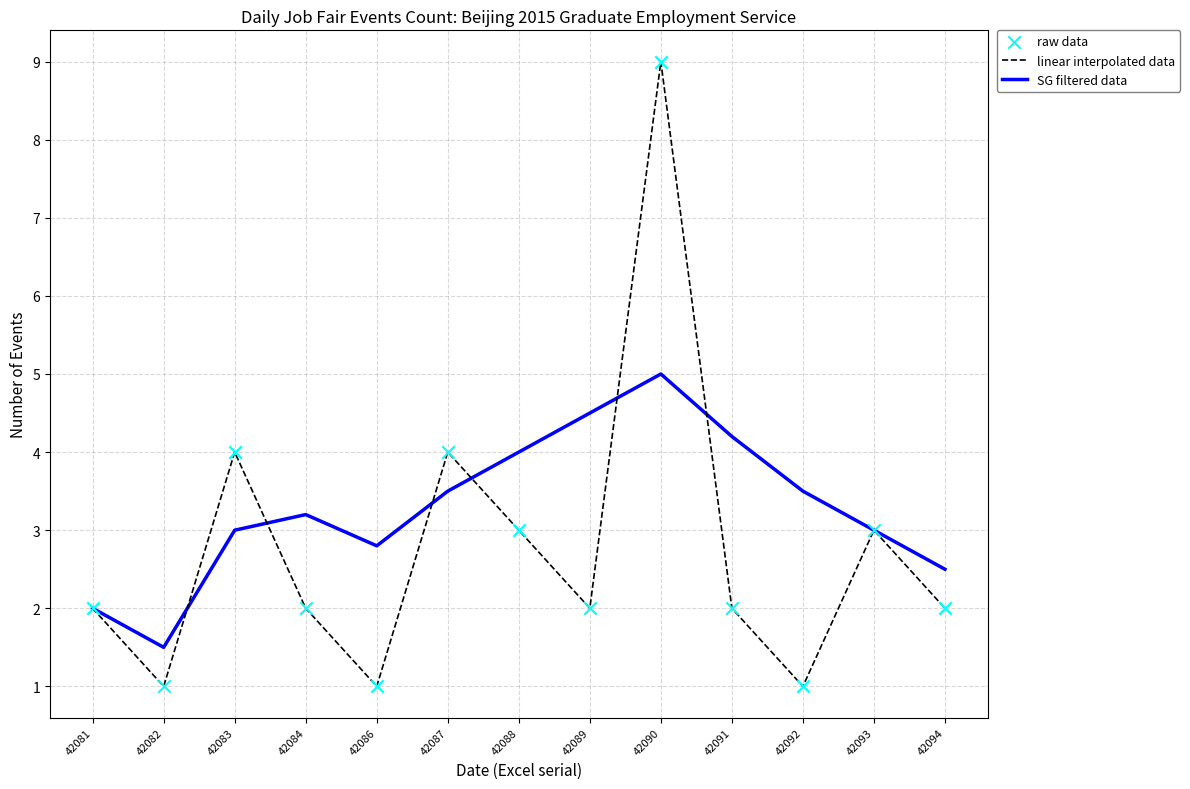

Which series has the widest spread of values?

linear interpolated data